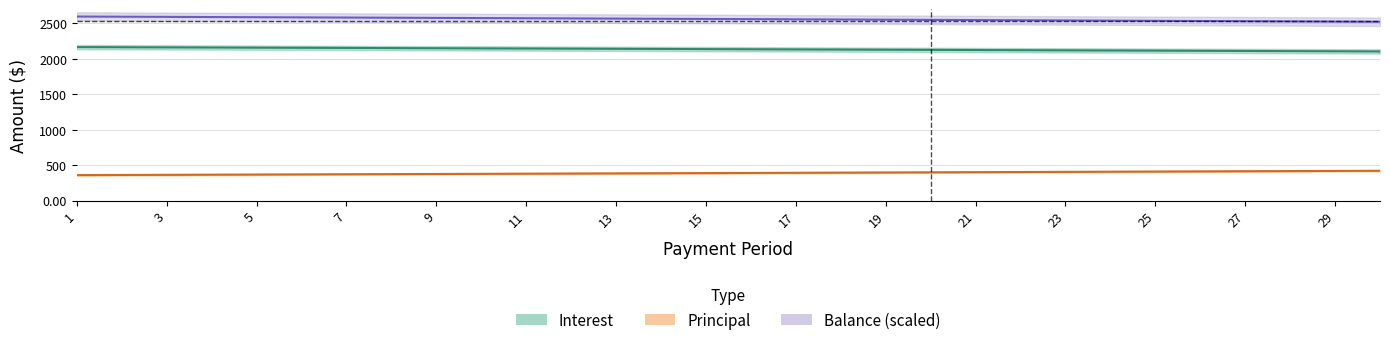

What are all the series names shown in the legend?

principal, interest, balance